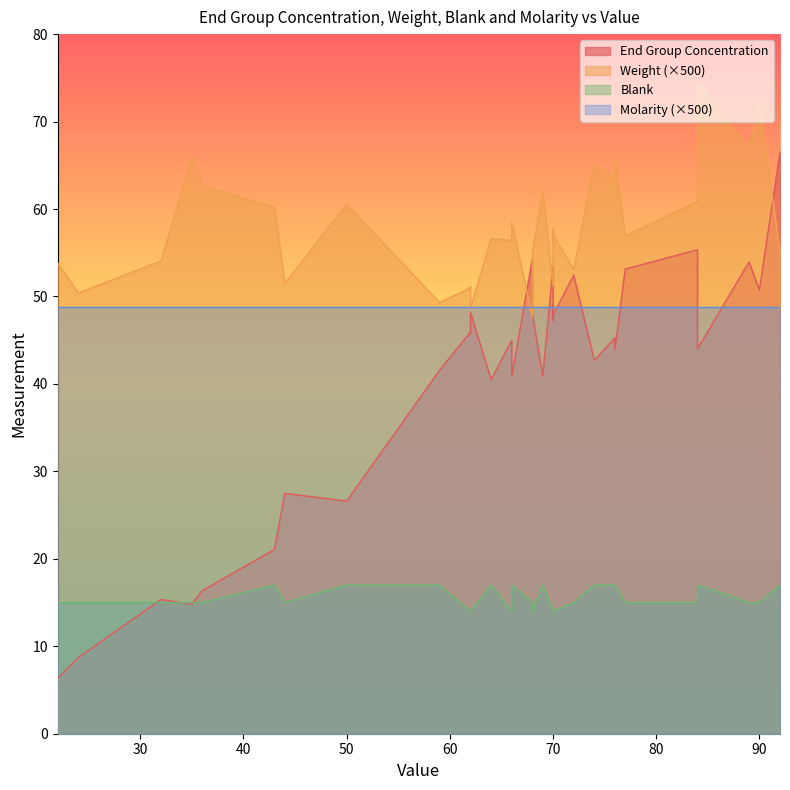

How many lines are shown in the chart?

4